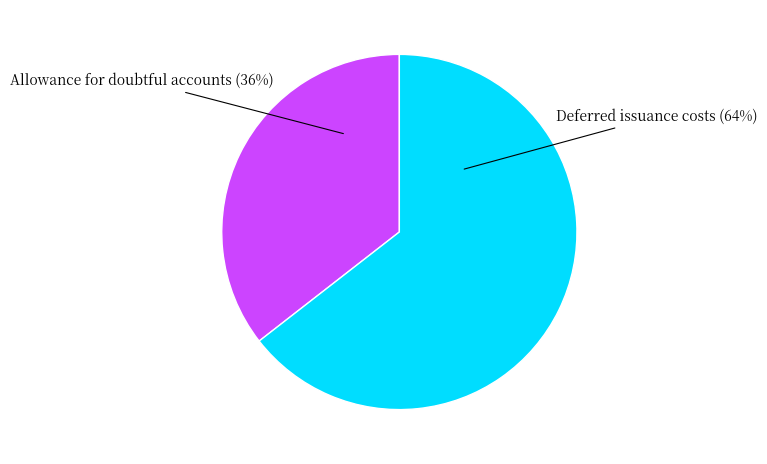

How many slices are in this pie chart?

2